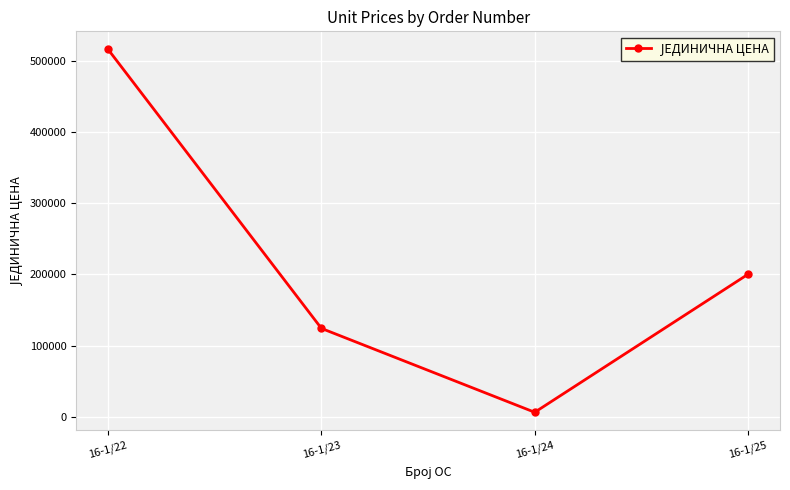

What is the difference between the second highest and second lowest values?

75983